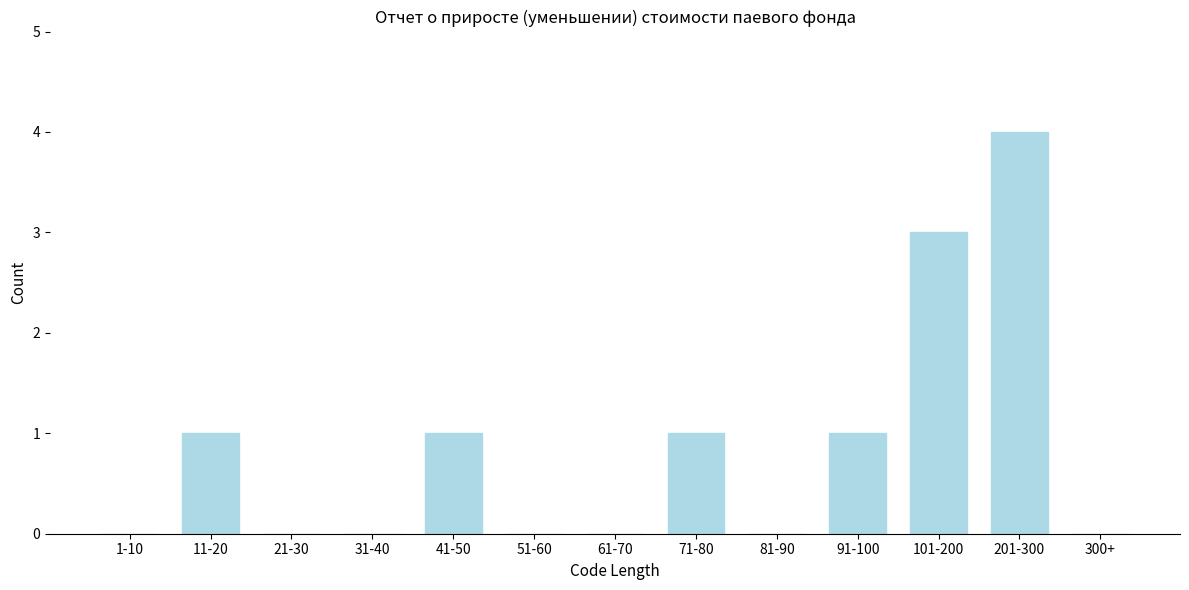

Reading left to right, extract all data points from this chart.

1-10=0	11-20=1	21-30=0	31-40=0	41-50=1	51-60=0	61-70=0	71-80=1	81-90=0	91-100=1	101-200=3	201-300=4	300+=0